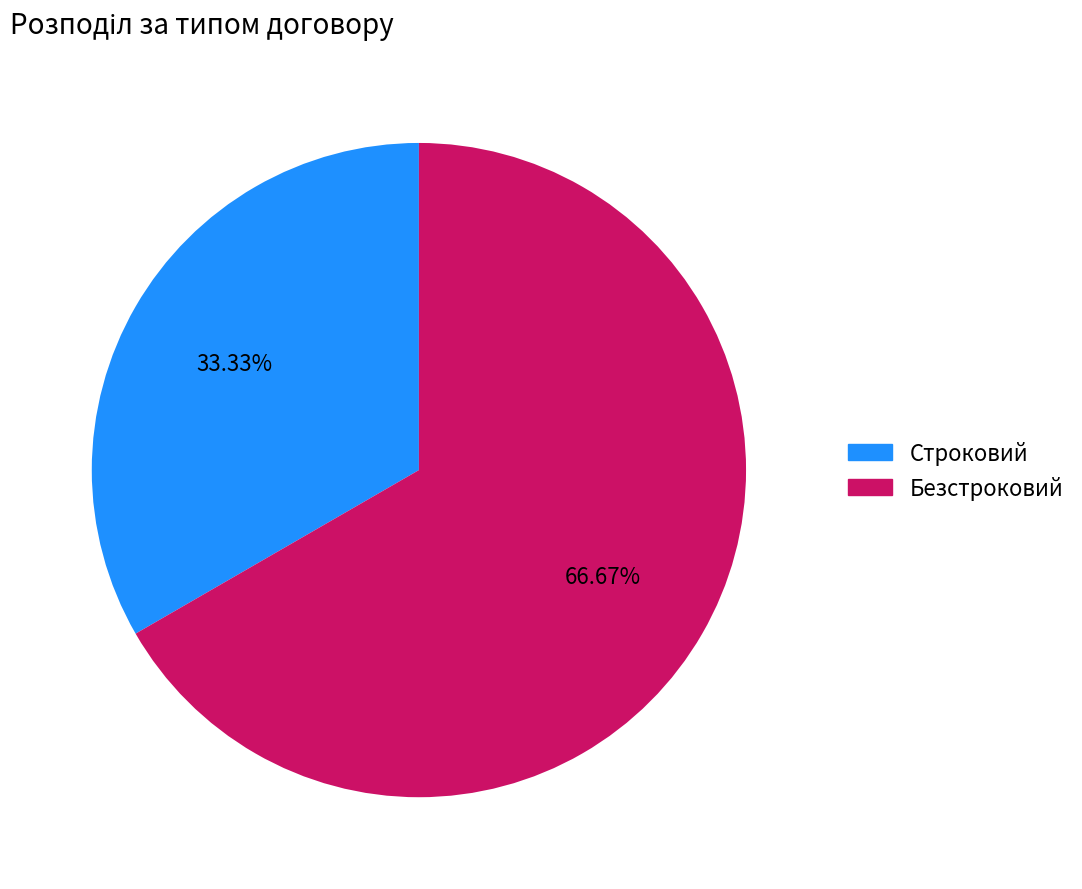

Is it true that Безстроковий is 59% of the pie?

False